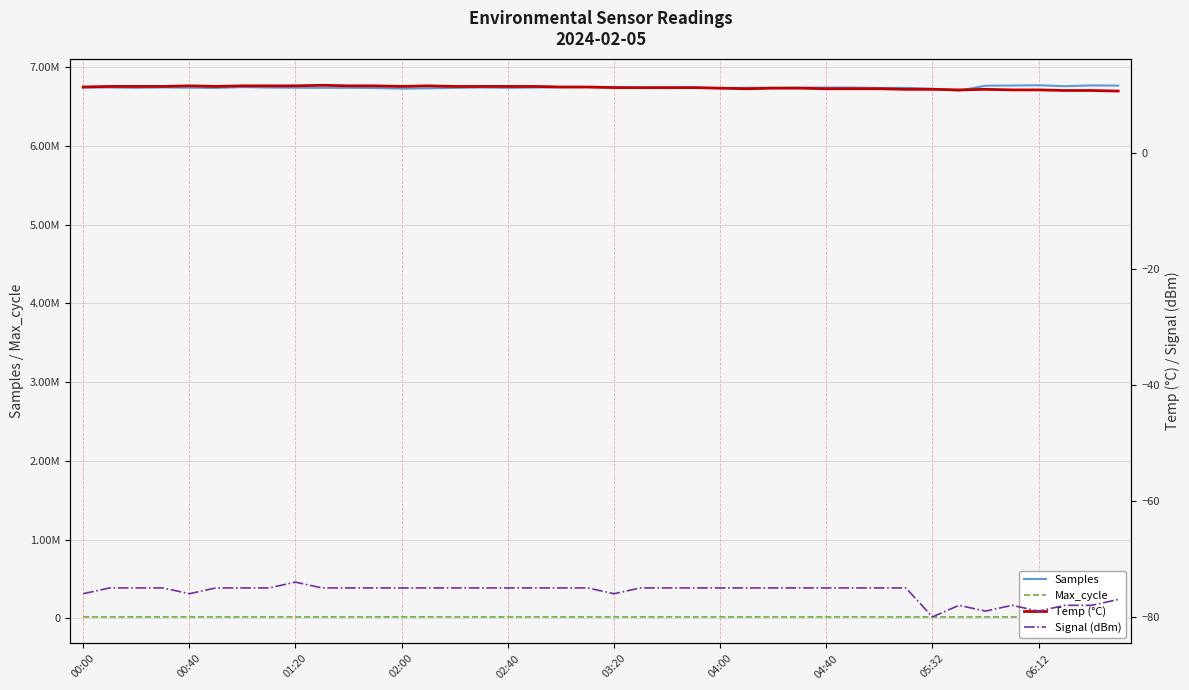

True or false: Max_cycle and Samples cross at least once.

False